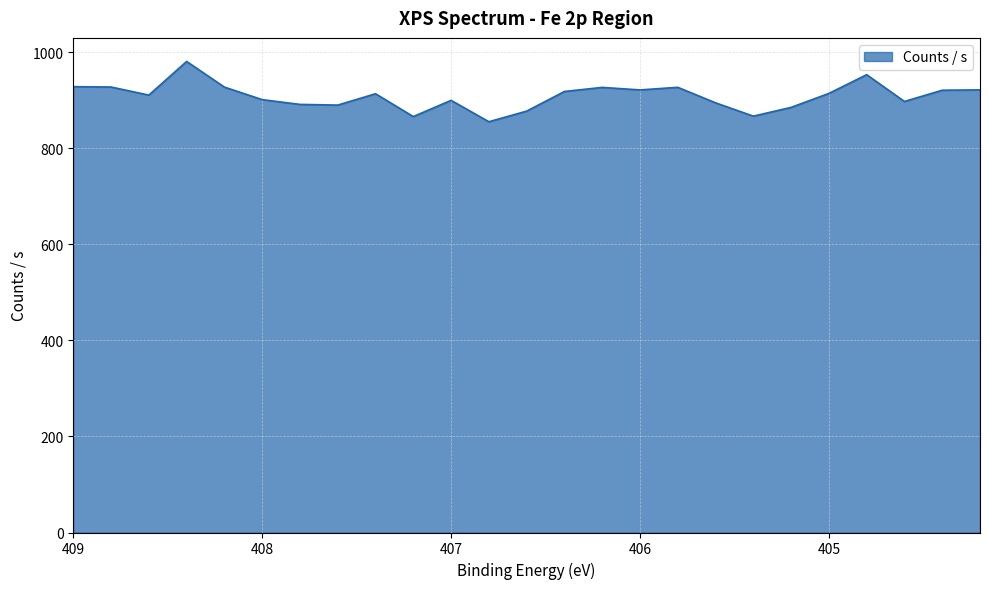

What is the minimum value shown in the chart?

855.1